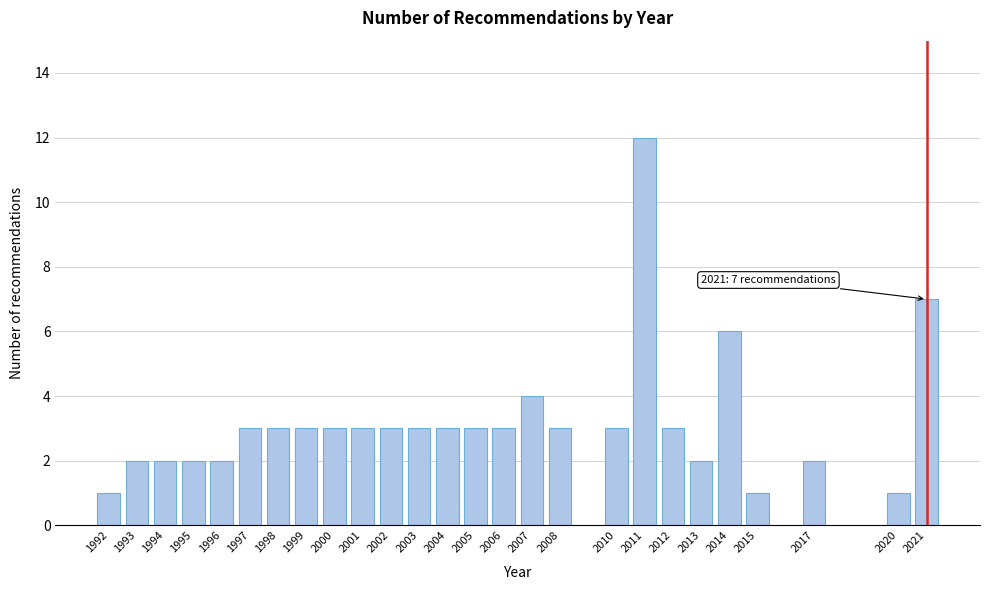

Reading left to right, extract all data points from this chart.

1	2	2	2	2	3	3	3	3	3	3	3	3	3	3	4	3	3	12	3	2	6	1	2	1	7